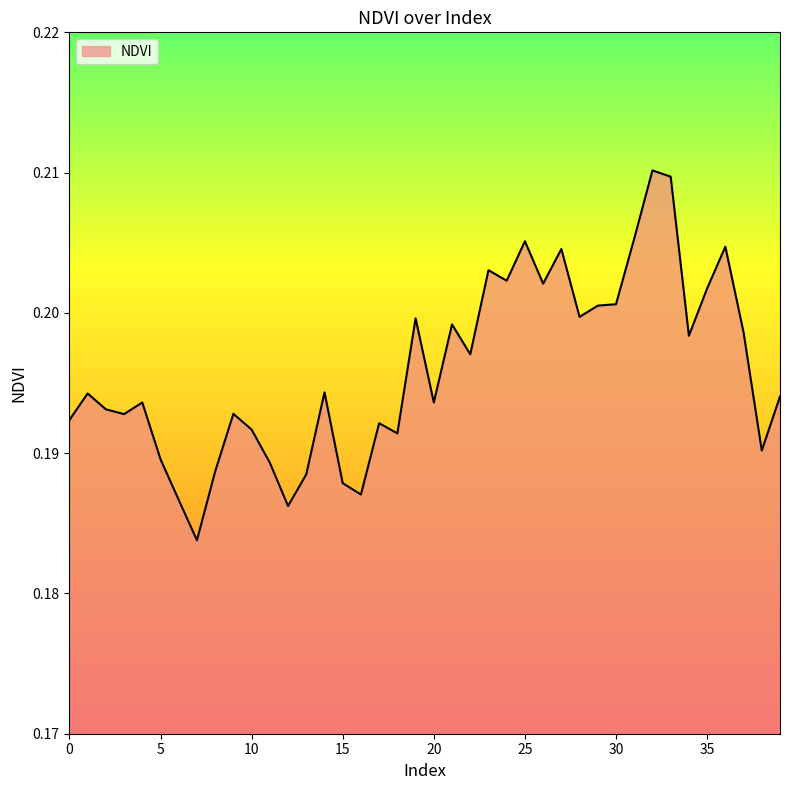

Does the chart have visible grid lines?

No